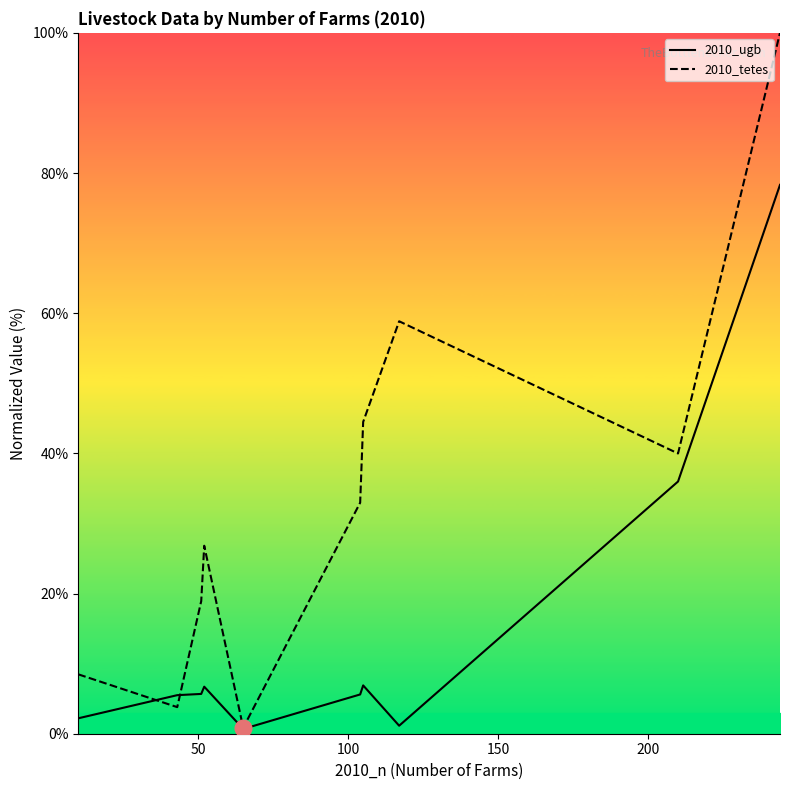

What is the highest value of the 2010_ugb series?

78.3